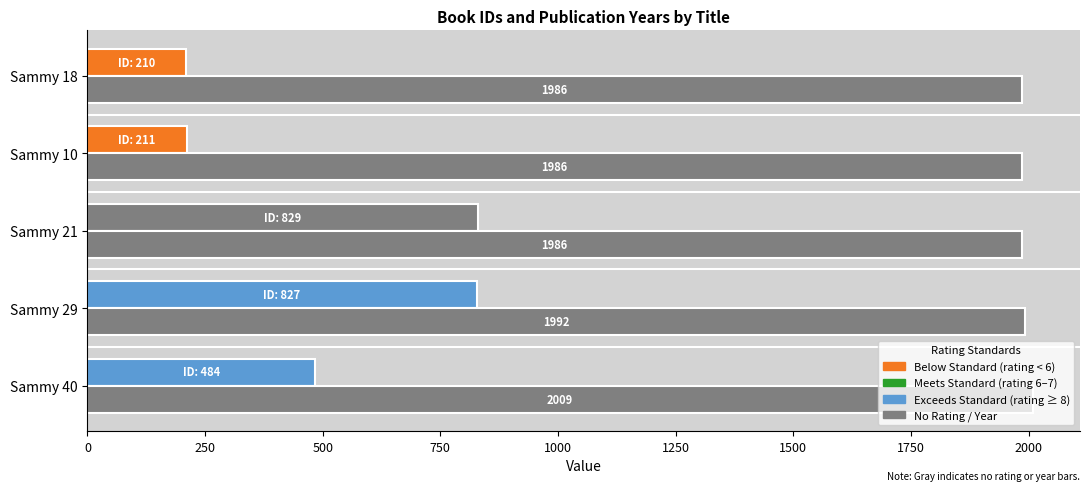

How many series are shown in this chart?

2